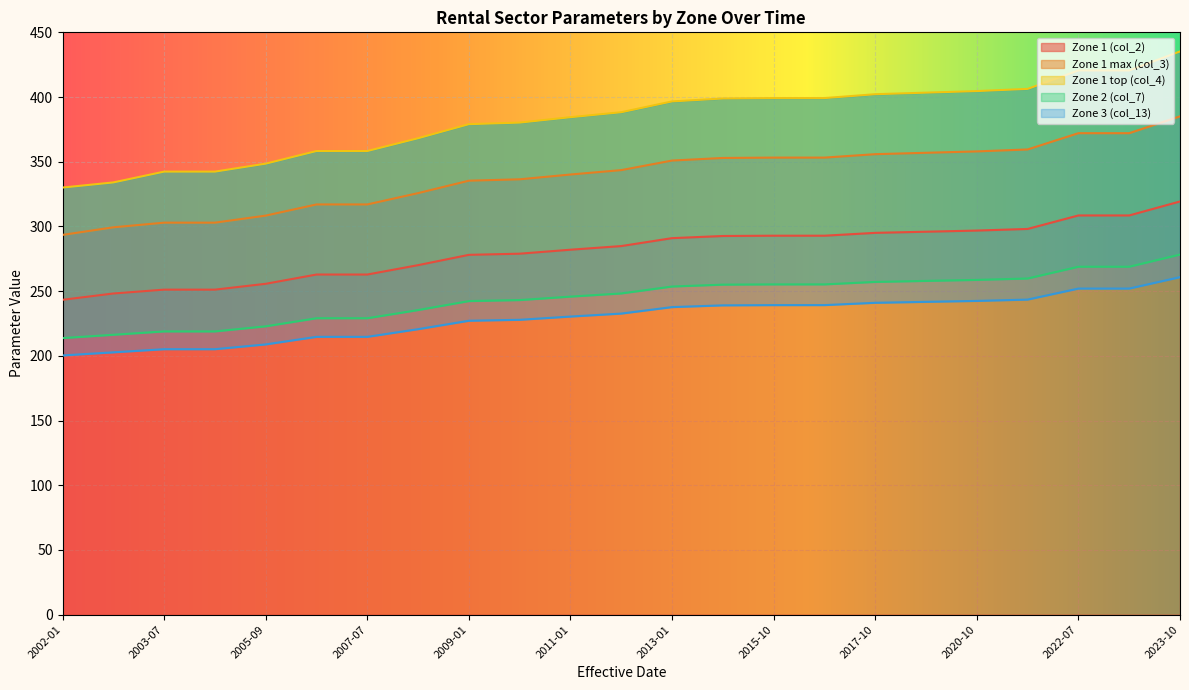

How many values in the Zone 2 (col_7) series are below 248?

11